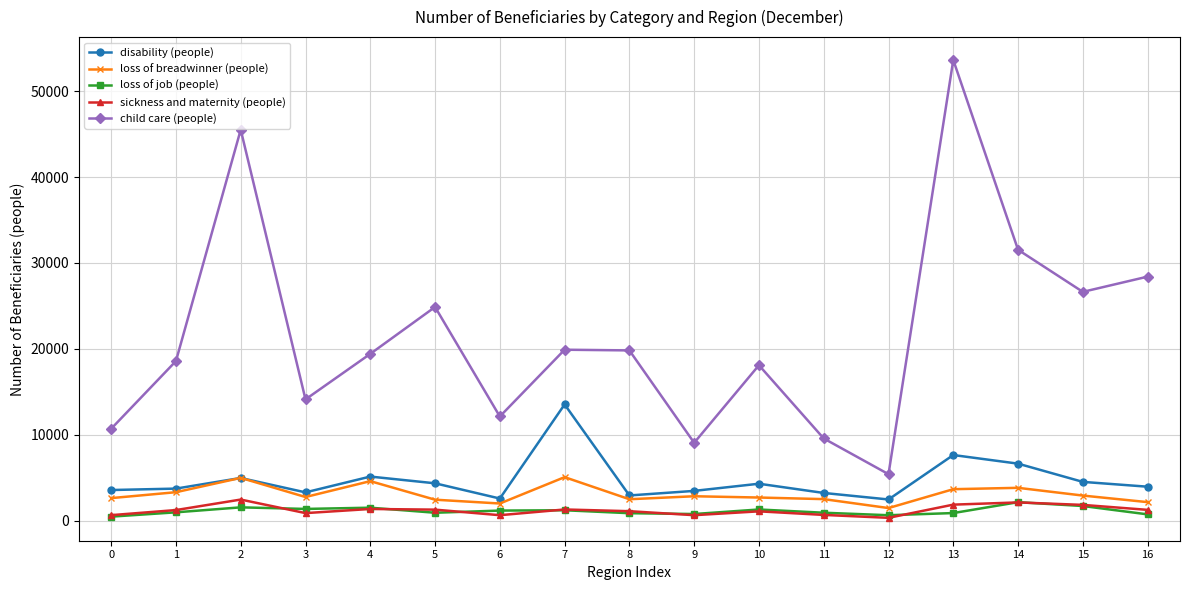

Does the chart display data point markers on the line(s)?

Yes